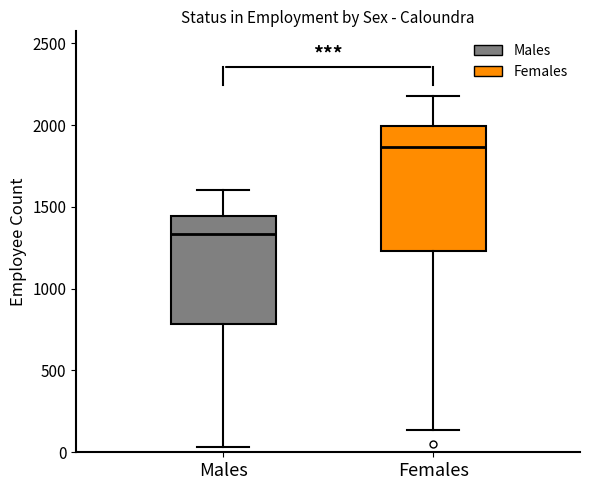

Which box's median line is the lowest?

Males